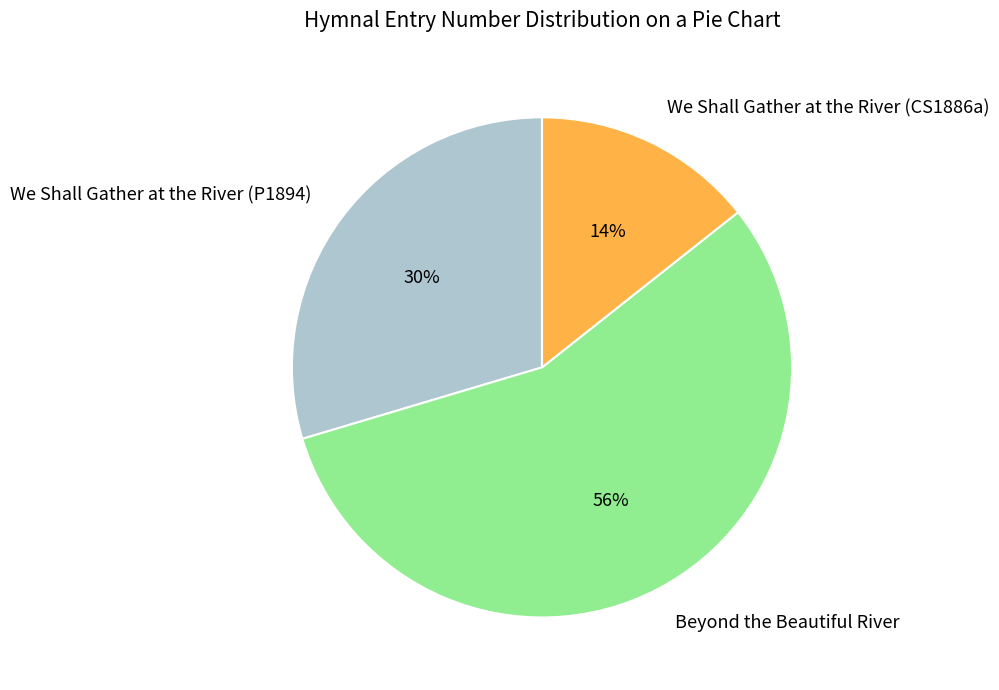

The We Shall Gather at the River (CS1886a) slice represents 3% of the pie. True or false?

False